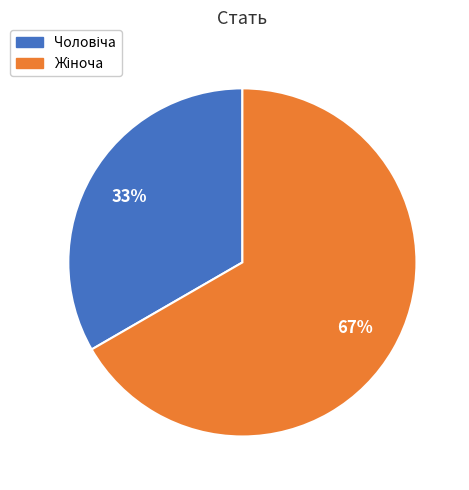

To the nearest percent, what is the average slice percentage?

50%